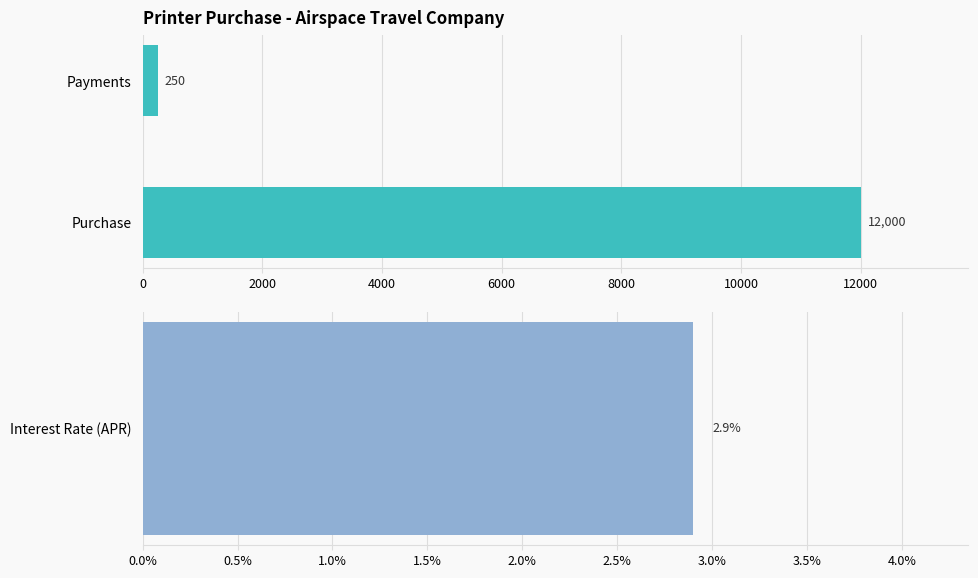

True or false: the data shows 147 at Payments.

False